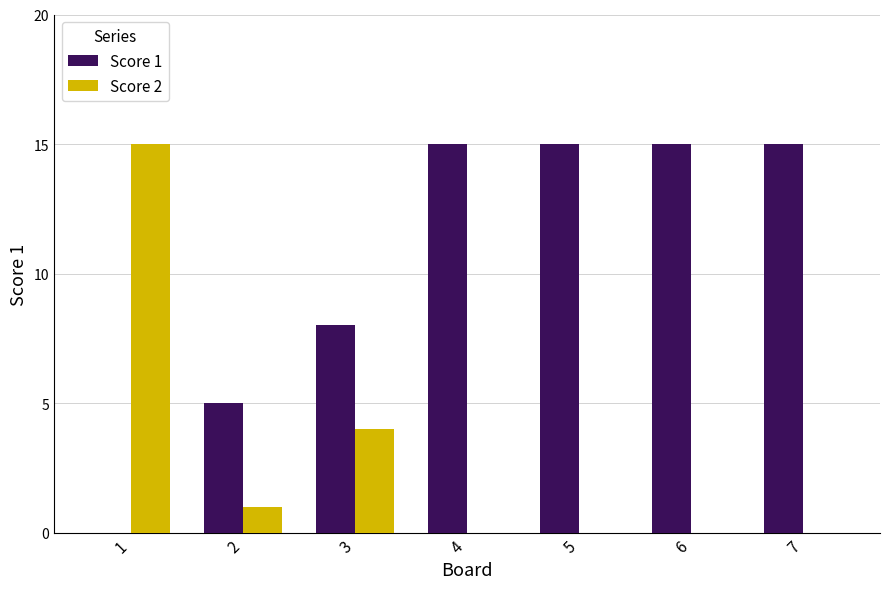

What is the sum of all Score 2 values?

20